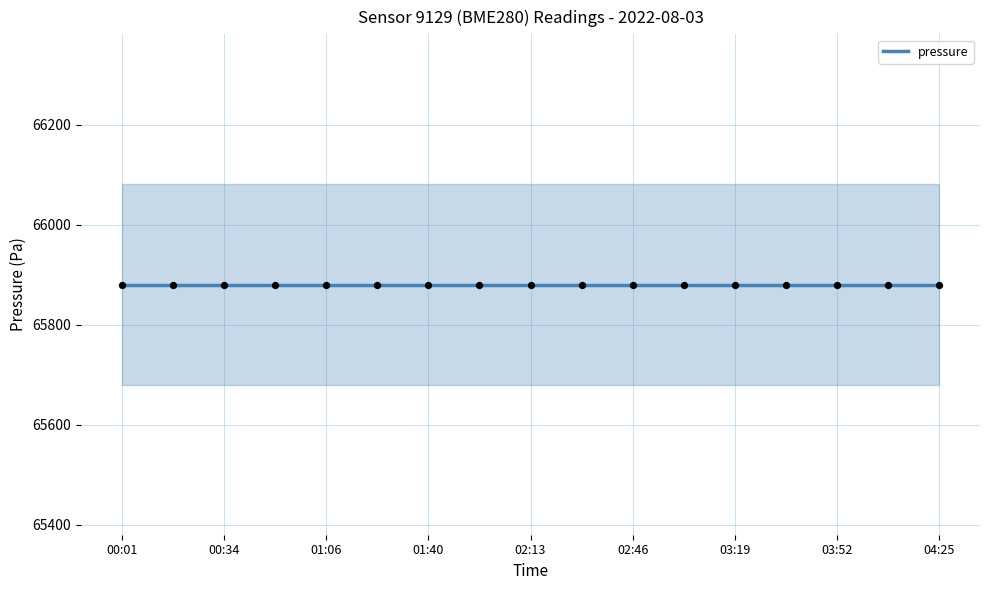

Which series has the widest spread of Y values?

pressure